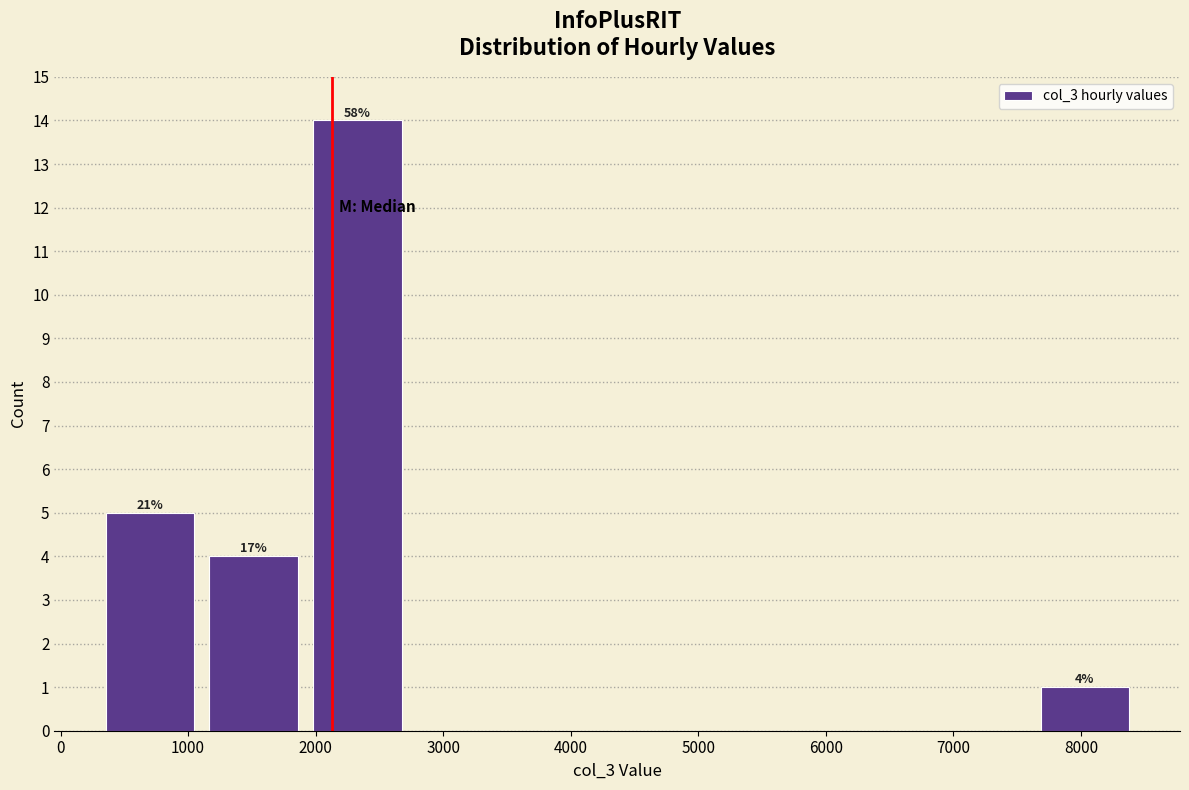

Over which range of the x-axis is the bar tallest?

1900 to 2700